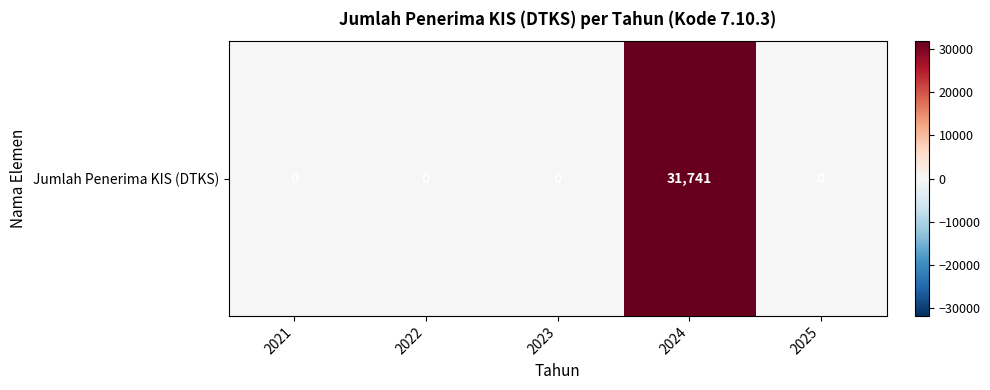

The value at 2025 is 19941. True or false?

False